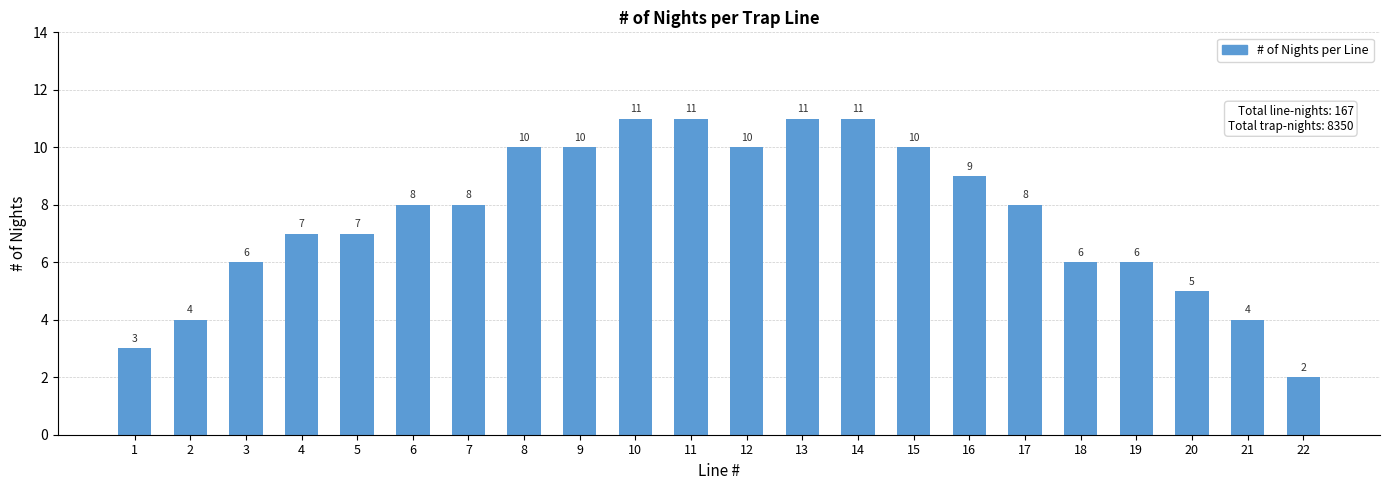

The chart shows a value of 11 at 4. True or false?

False